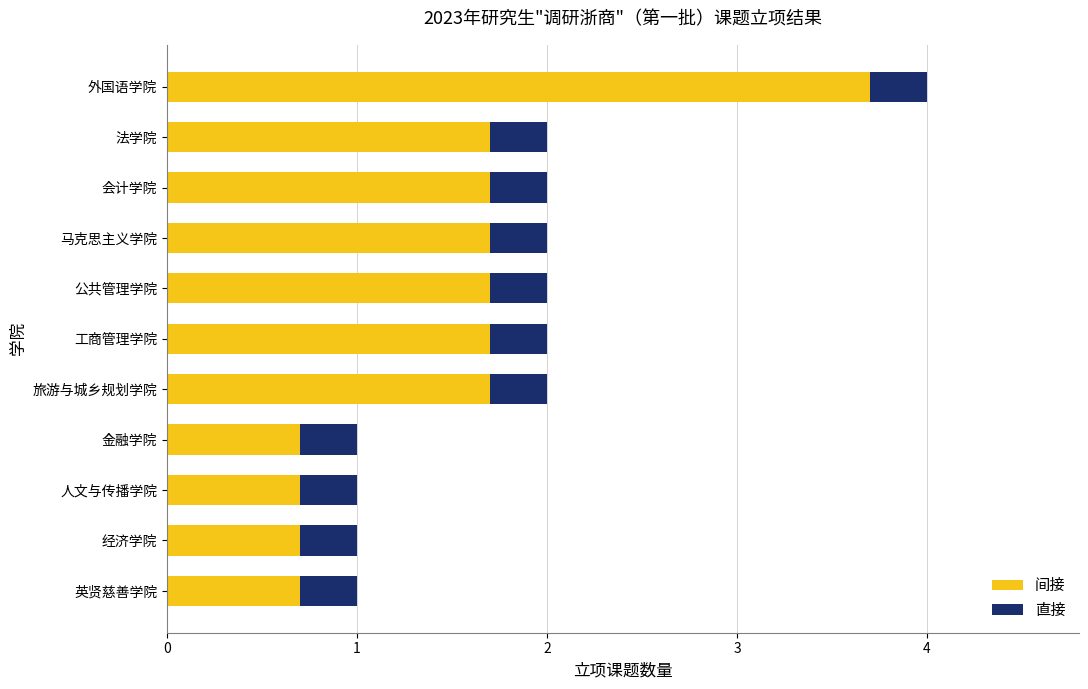

The value of 间接 at 经济学院 is 1.2. True or false?

False